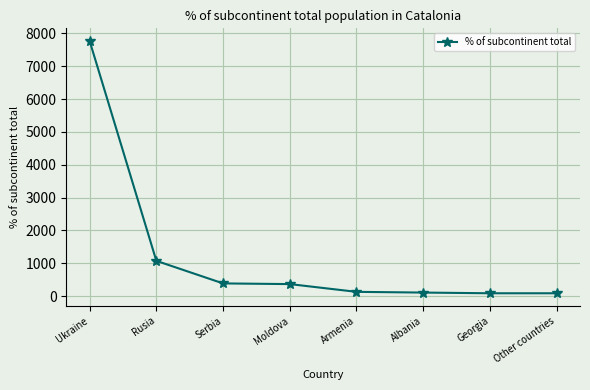

True or false: the data shows 386 at Serbia.

True